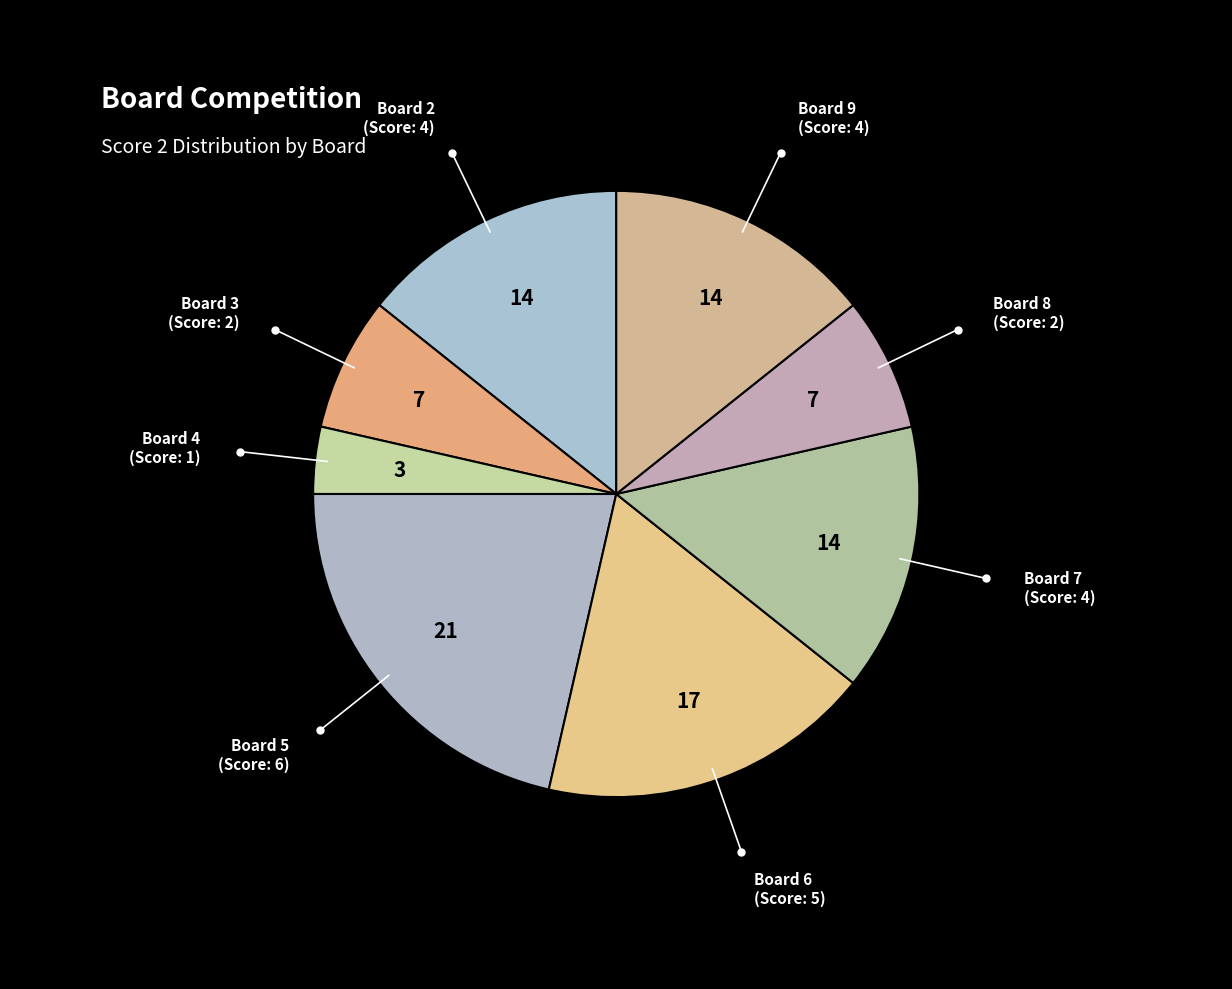

Count the number of slices in the pie.

8